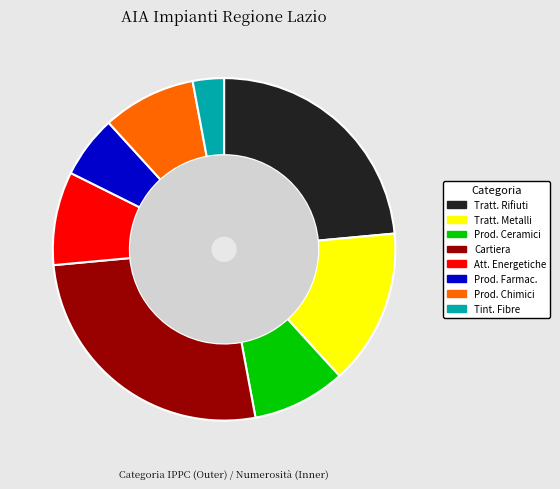

Approximately how many times larger is the value at Attività Energetiche compared to Trattamento in Superficie dei Metalli?

0.6